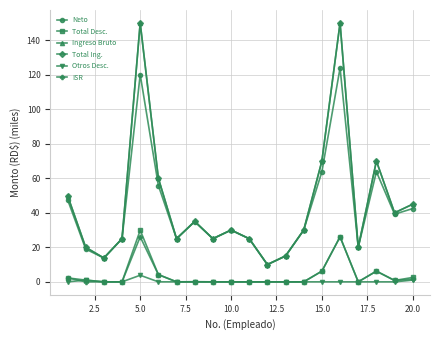

Does the chart have visible grid lines?

Yes